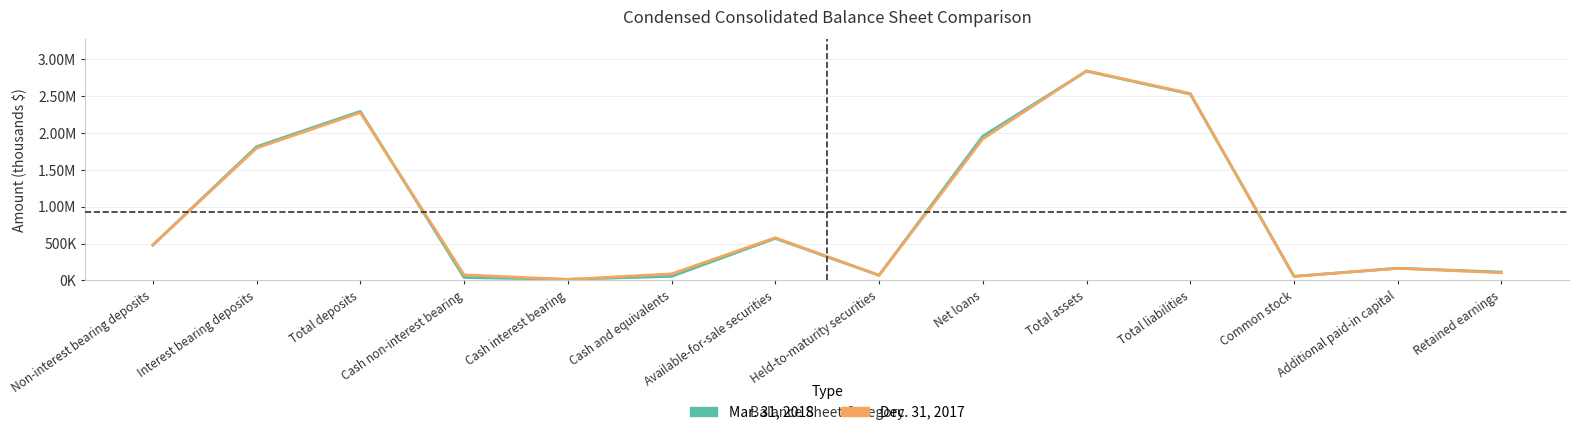

List the labels in order of Mar. 31, 2018 value, smallest first.

Cash interest bearing, Cash non-interest bearing, Cash and equivalents, Common stock, Held-to-maturity securities, Retained earnings, Additional paid-in capital, Non-interest bearing deposits, Available-for-sale securities, Interest bearing deposits, Net loans, Total deposits, Total liabilities, Total assets